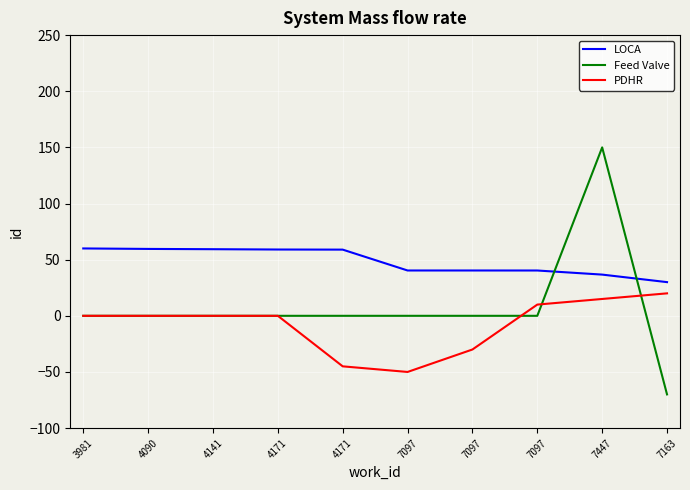

Where does the PDHR series first go above 0?

7097